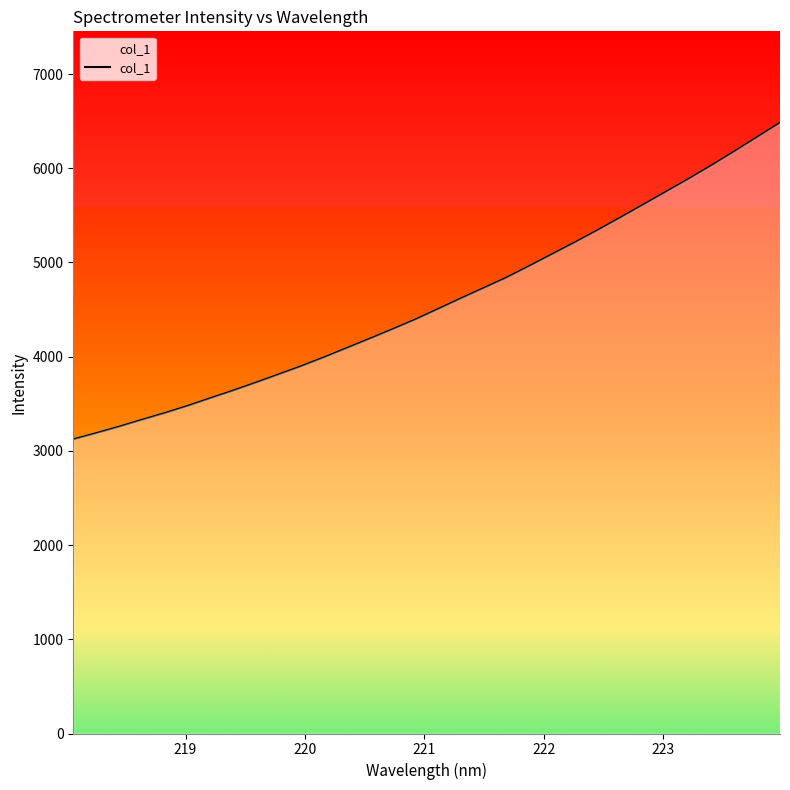

Count the number of categories in the chart.

32